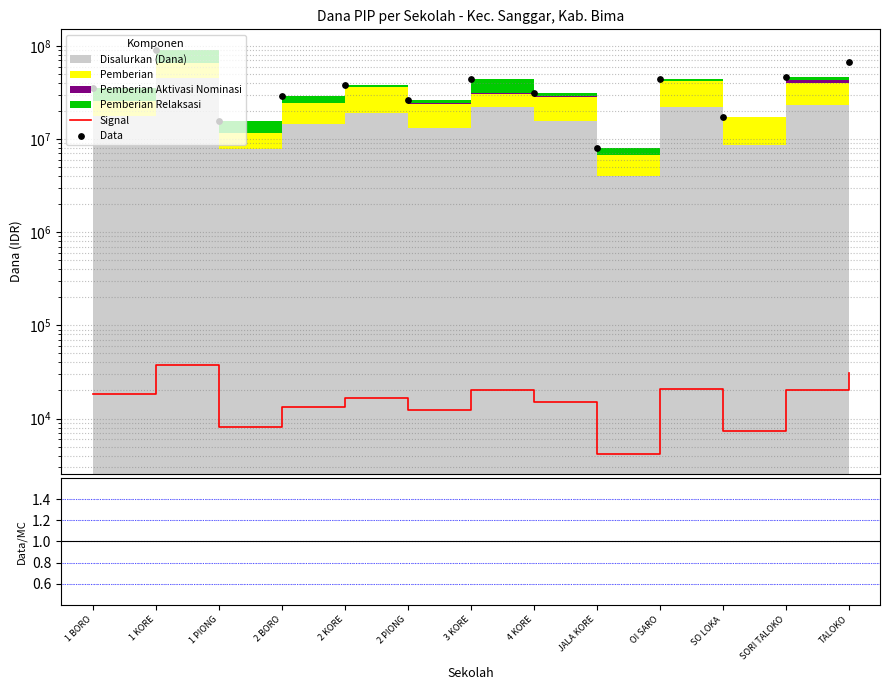

Which series has the widest spread of Y values?

Data